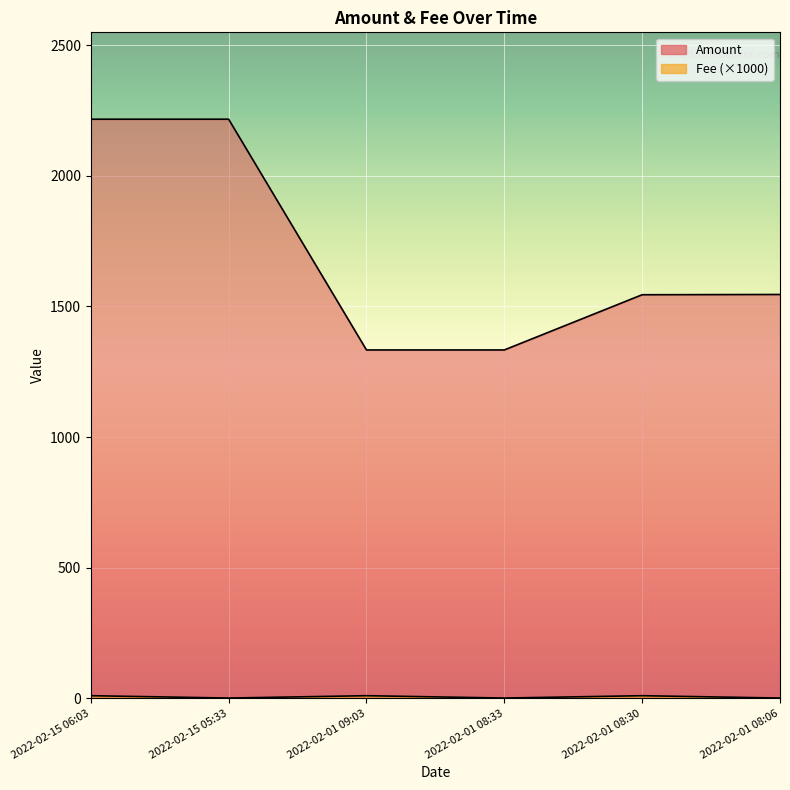

Where does the Amount series first go above 1545?

2022-02-15 06:03